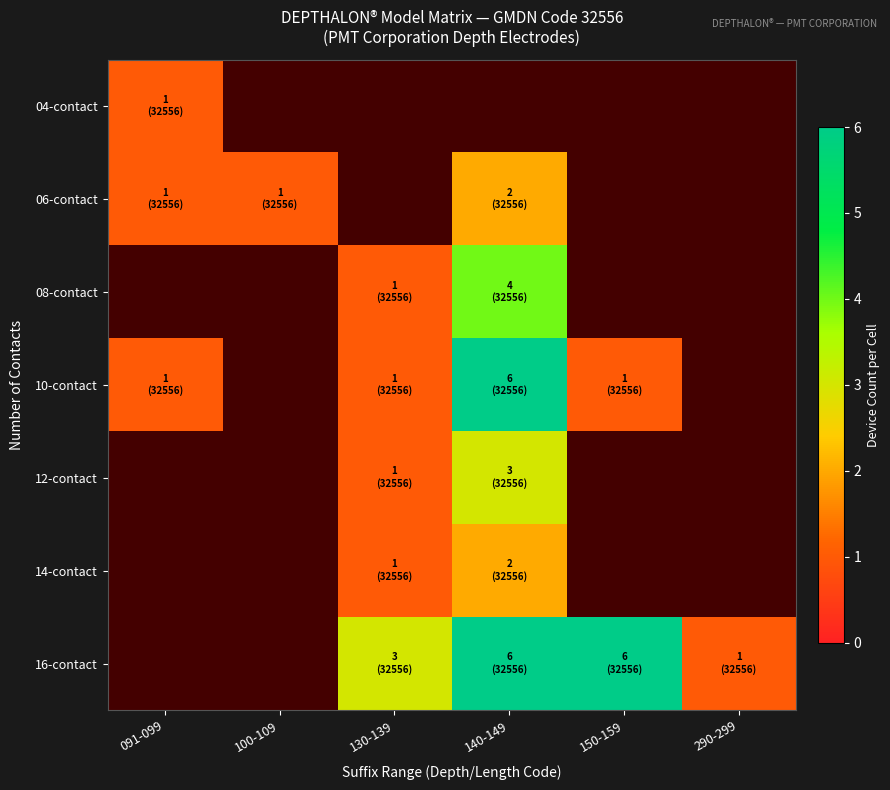

How many positive values does the 16-contact series have?

4